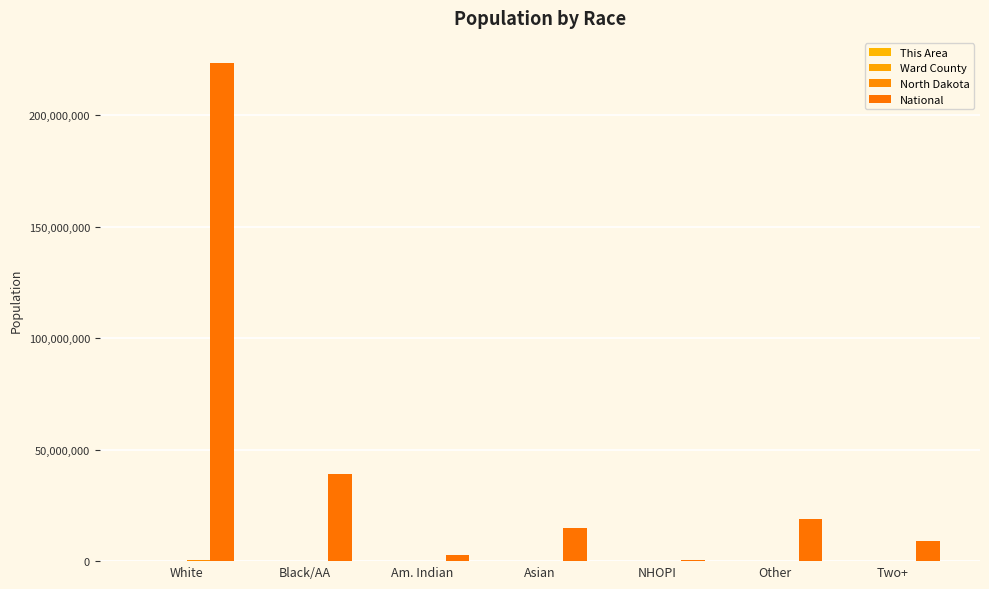

Reading left to right, what are all the values shown in this chart?

This Area: 51	0	0	0	0	0	0
Ward County: 55718	1542	1630	583	84	428	1690
North Dakota: 605449	7960	36591	6909	320	3509	11853
National: 223553265	38929319	2932248	14674252	540013	19107368	9009073